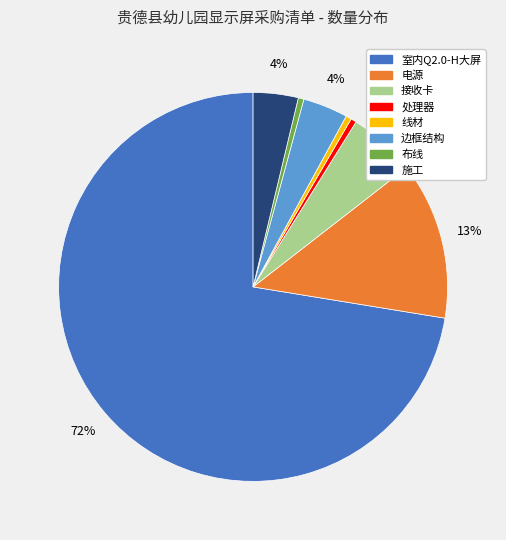

Count the number of slices in the pie.

8